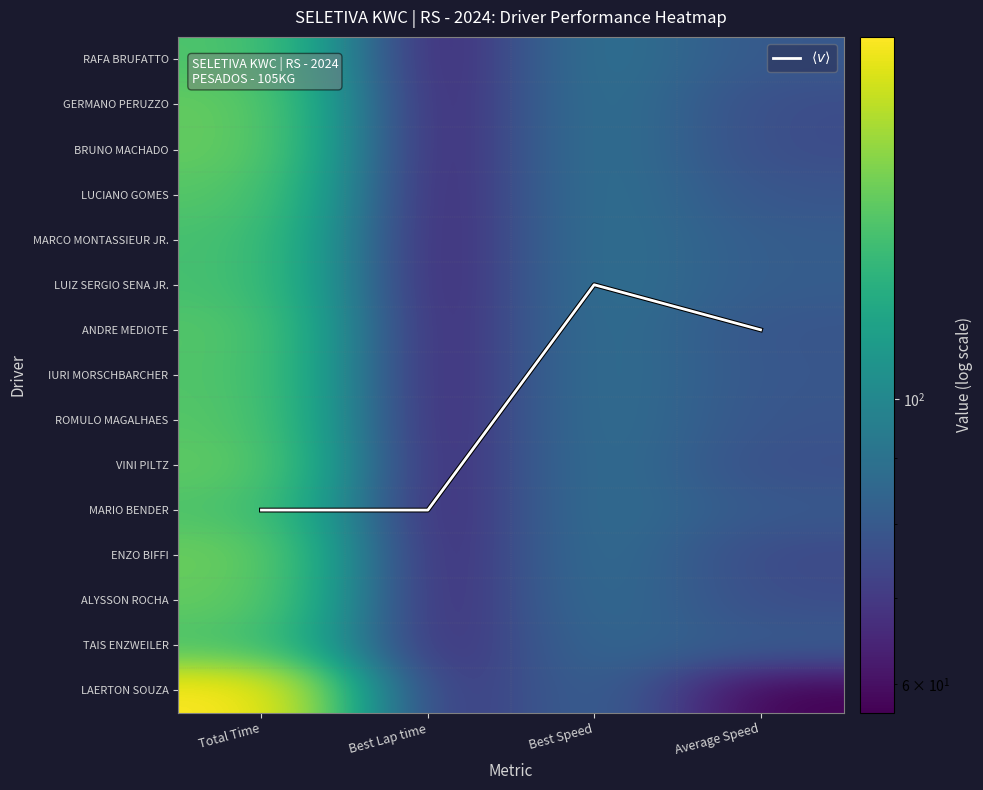

Where is BRUNO MACHADO nearest to the value 102?

Best Speed